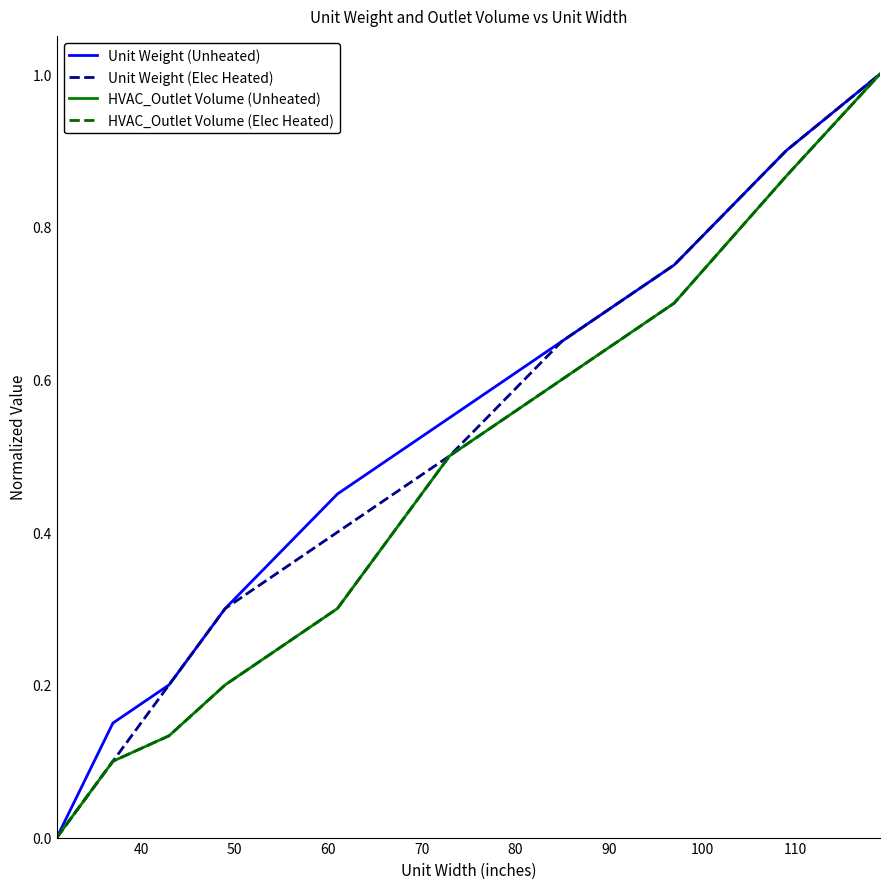

How many lines are shown in the chart?

4